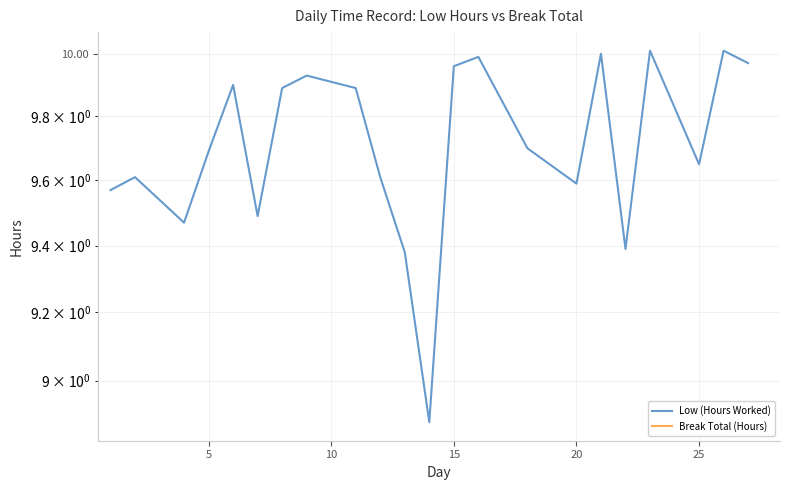

Is it true that the value at 20 is 5.8?

False